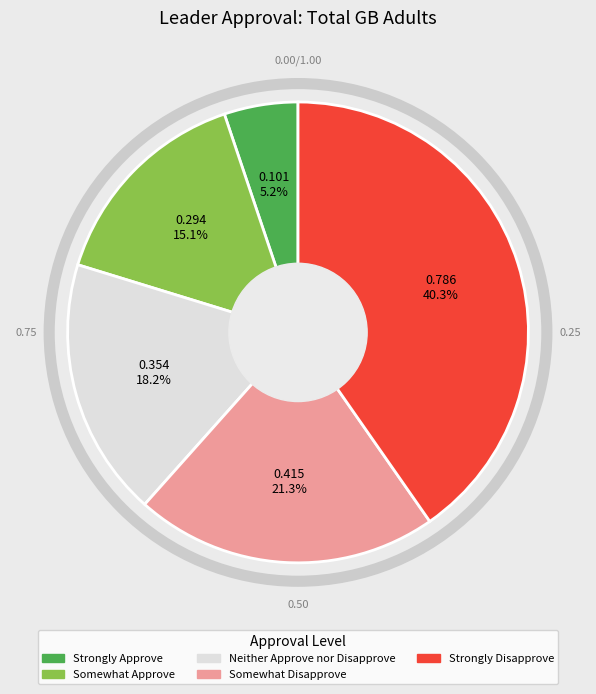

What is the largest slice in the pie chart?

Strongly Disapprove